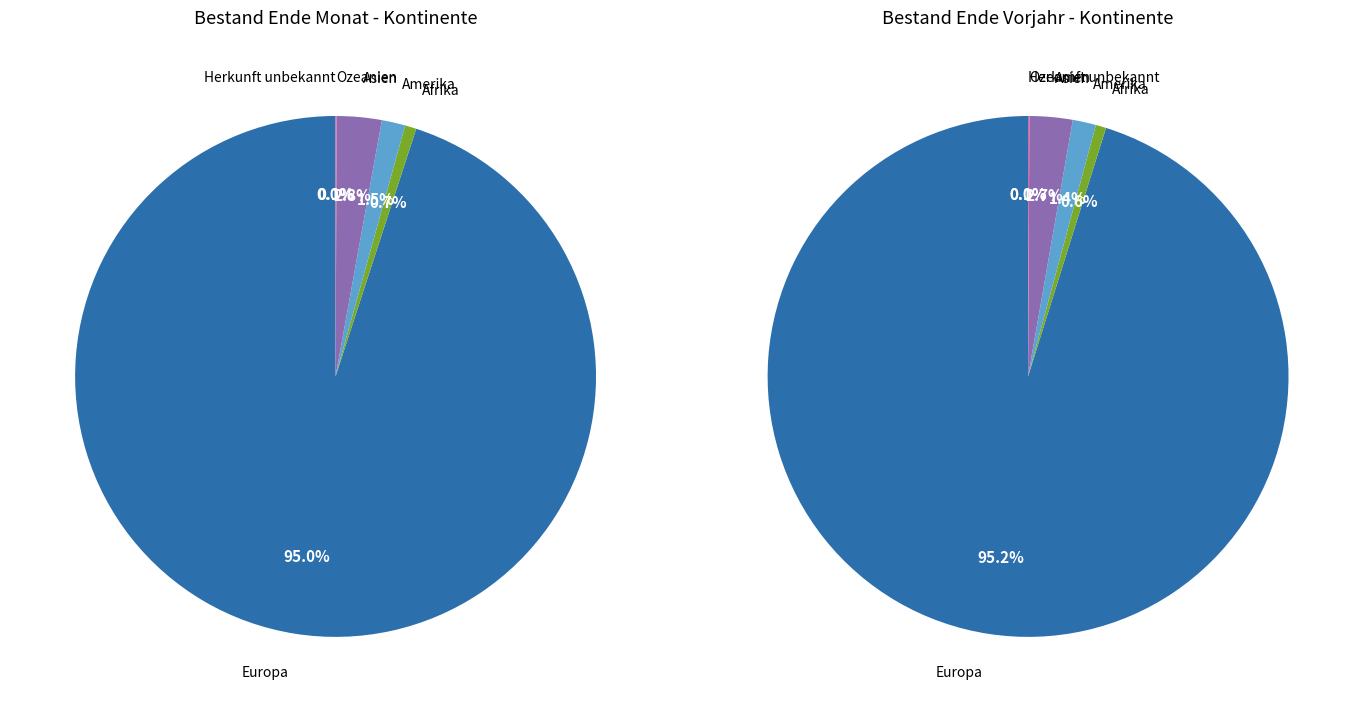

To the nearest percent, what percentage of the pie is Afrika?

1%